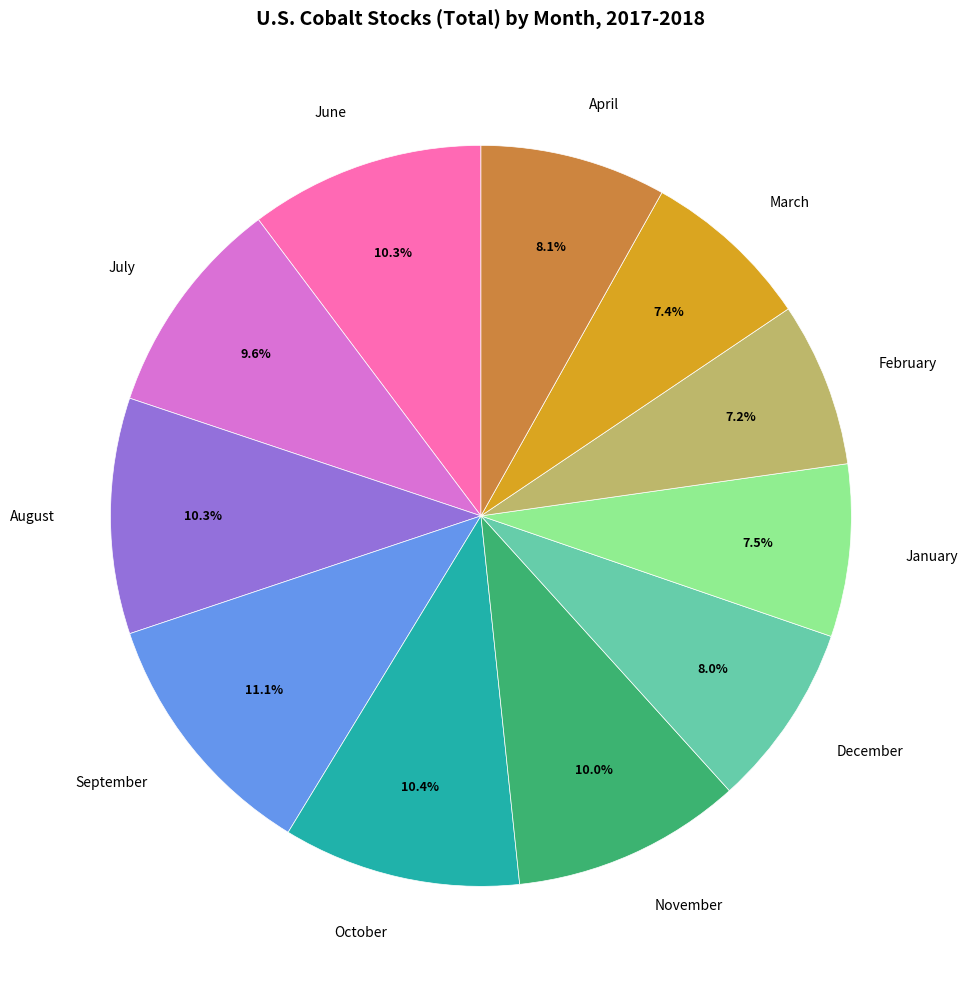

Does June account for over 50% of the chart?

No